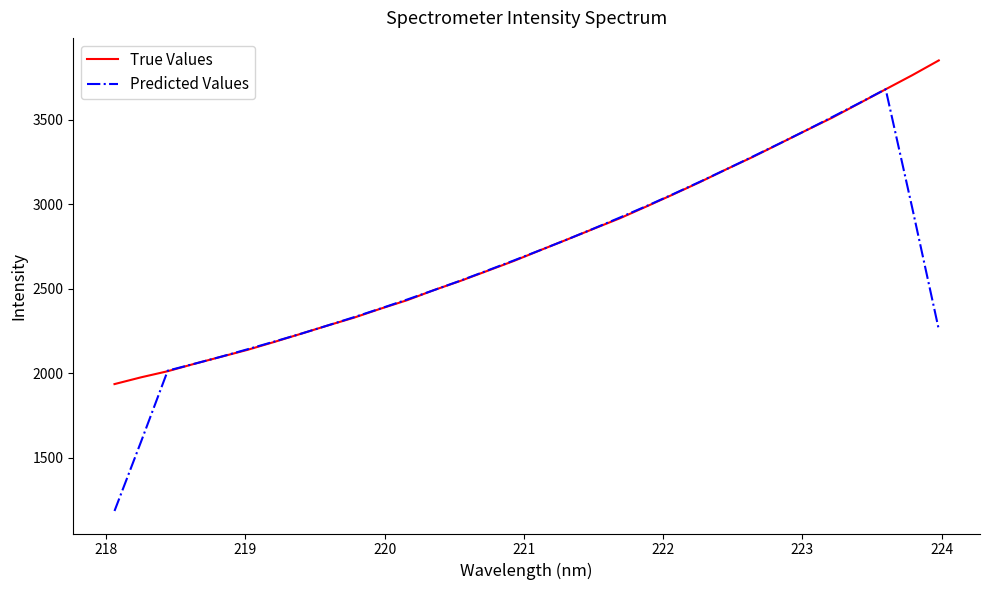

What is the minimum value for True Values?

1935.9